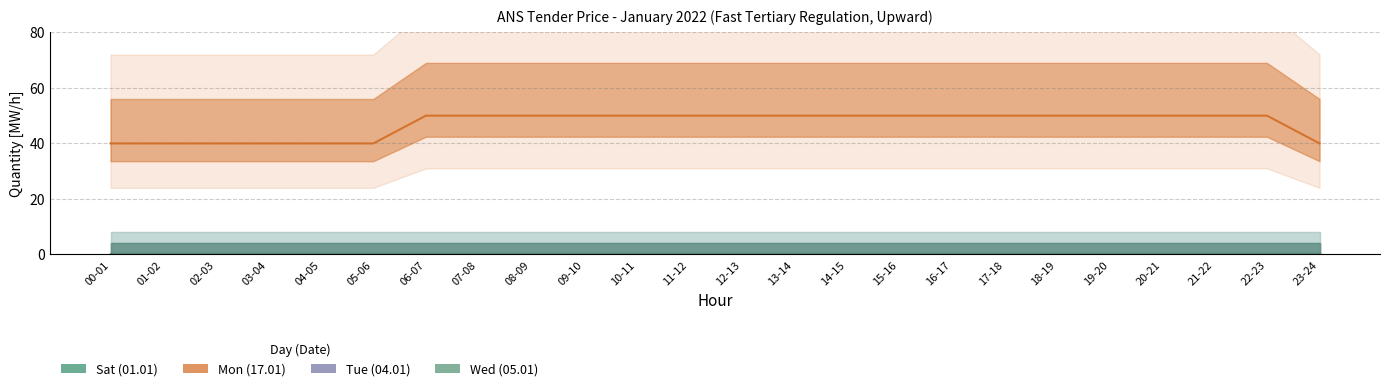

At which label does Mon (17.01) reach its peak?

06-07